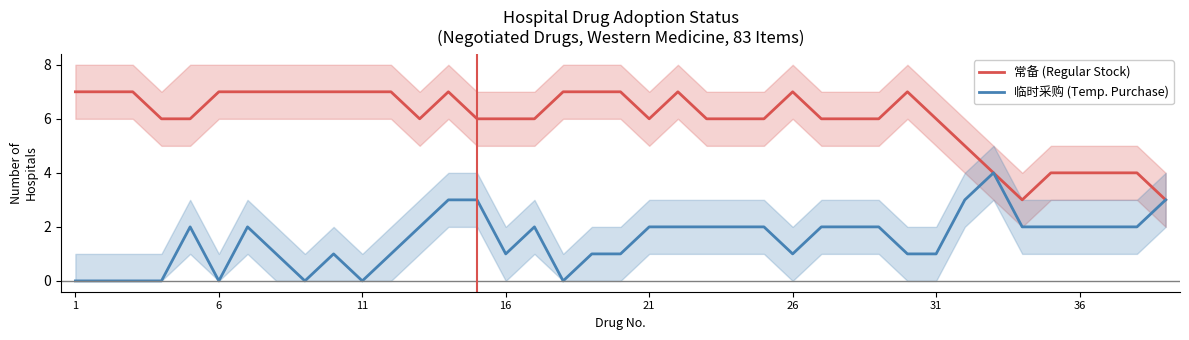

The 临时采购 (Temp. Purchase) series shows -2 at 1. True or false?

False